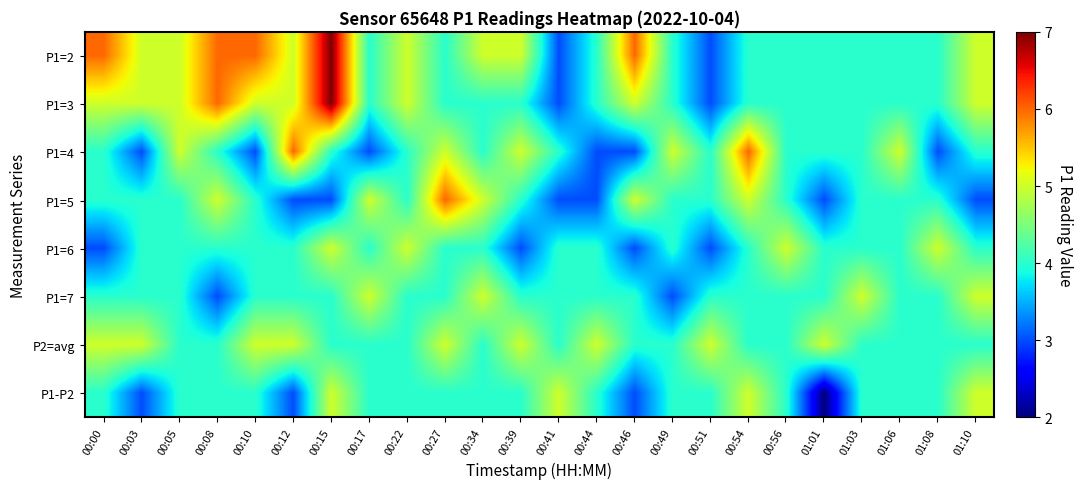

What is the maximum value shown in the chart?

7